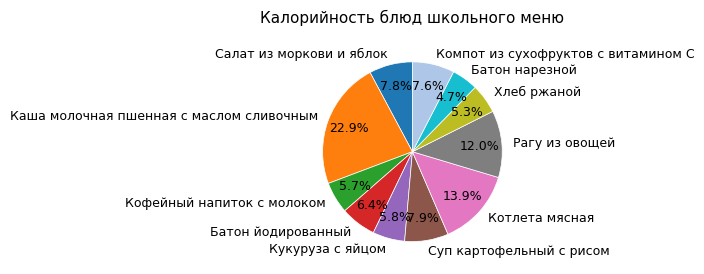

Between Батон нарезной and Кукуруза с яйцом, which is larger?

Кукуруза с яйцом